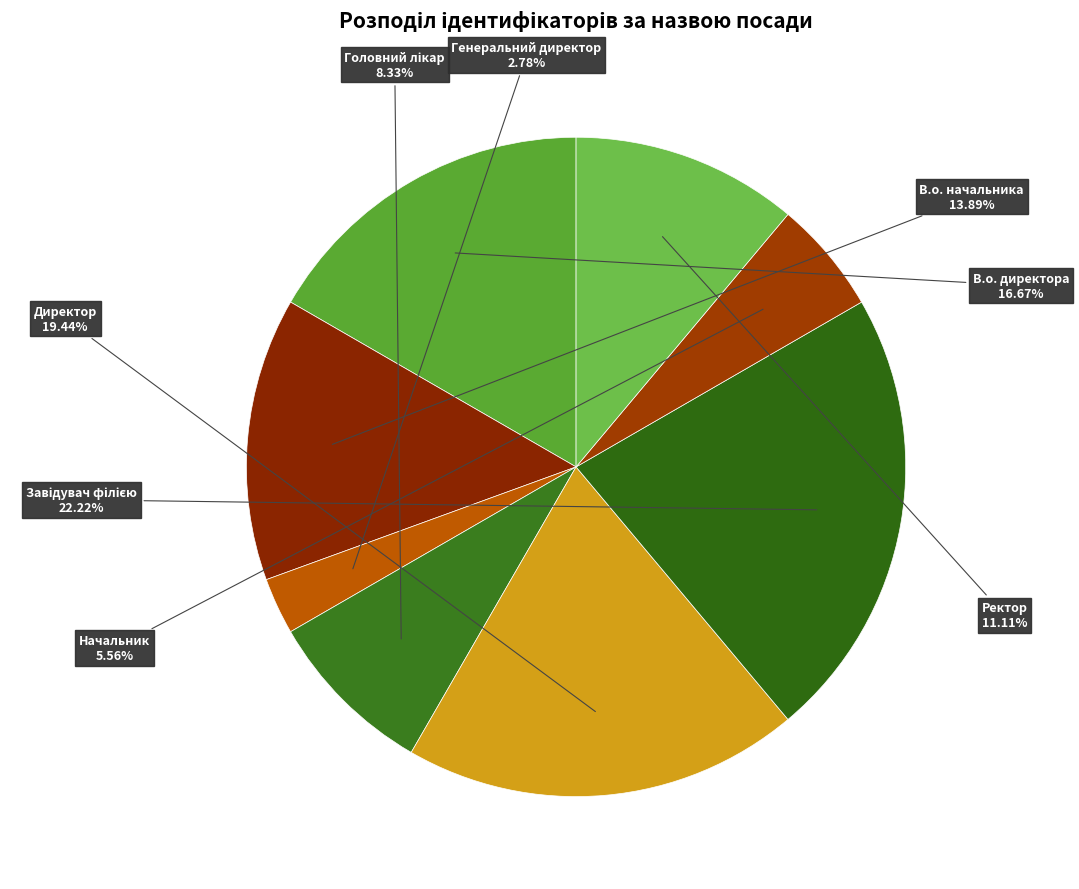

How many segments does this pie chart have?

8